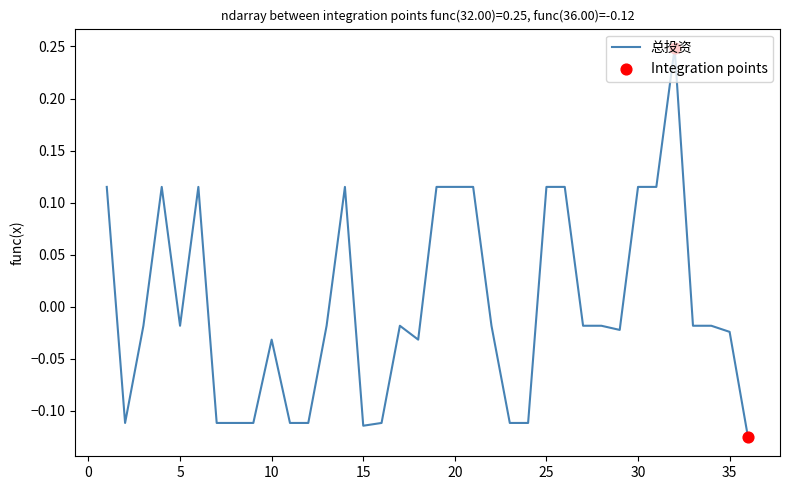

Does the chart have visible grid lines?

No